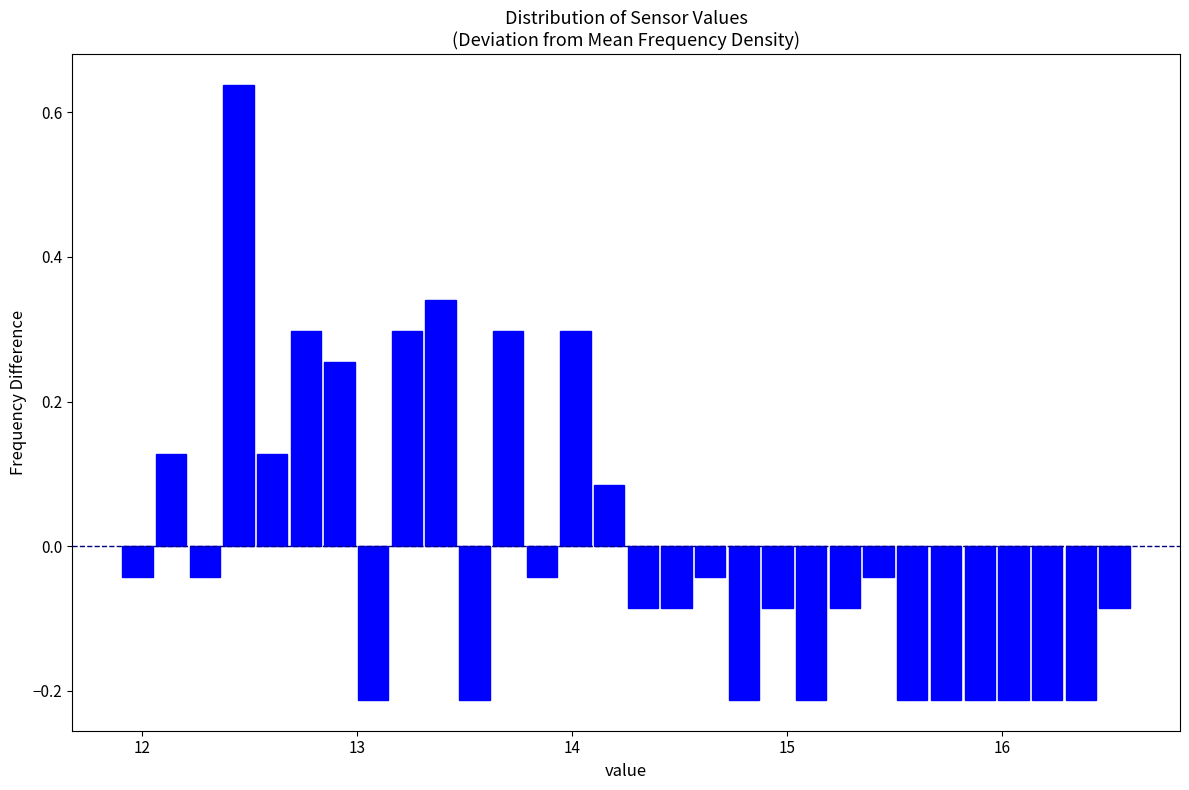

Read against the x-axis, roughly where is the centre of the tallest bar?

12.4